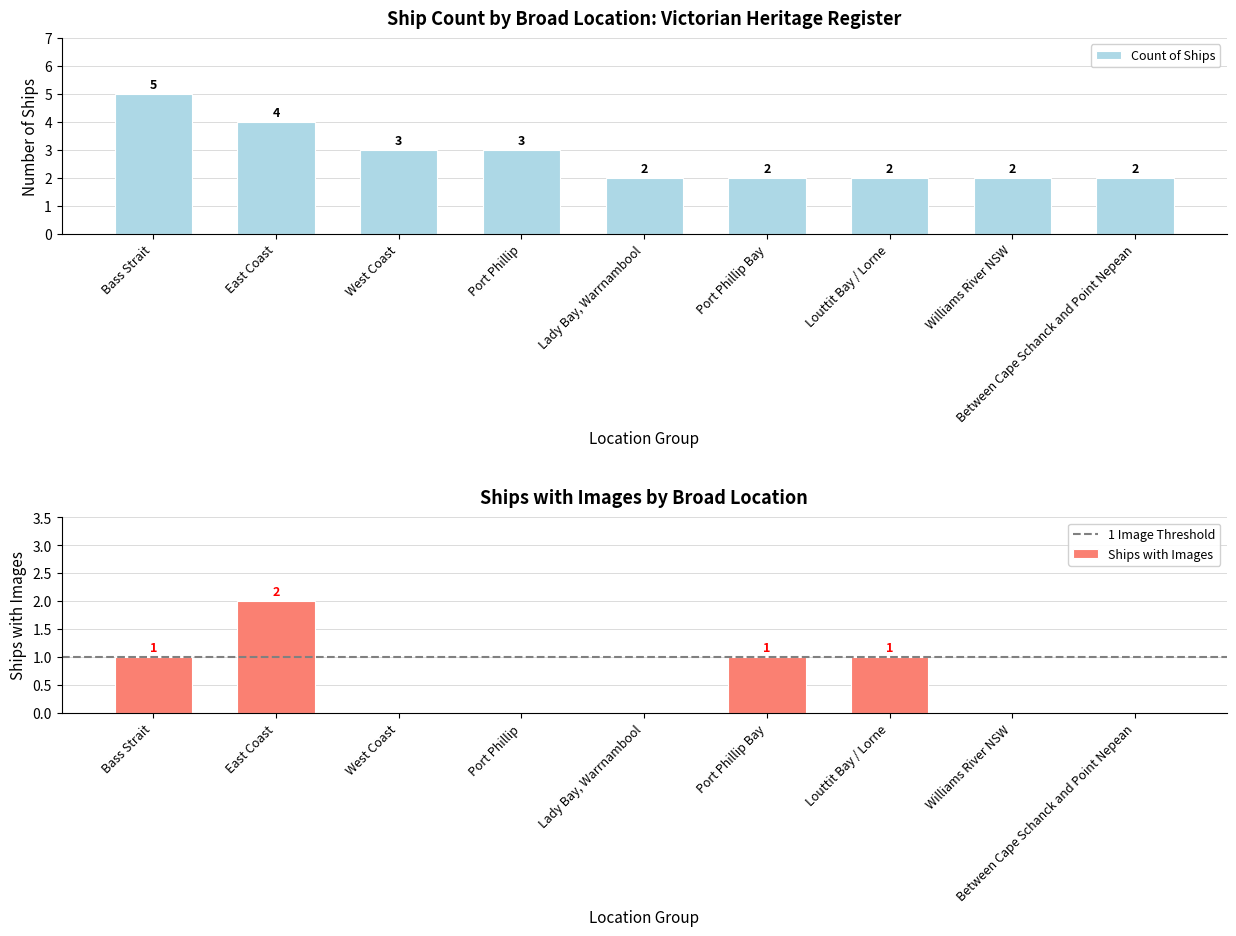

What is the average value of the Count of Ships series?

3